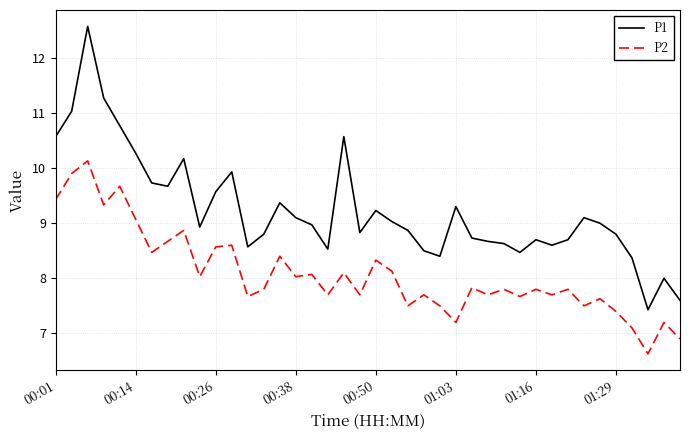

What are all the series names shown in the legend?

P1, P2